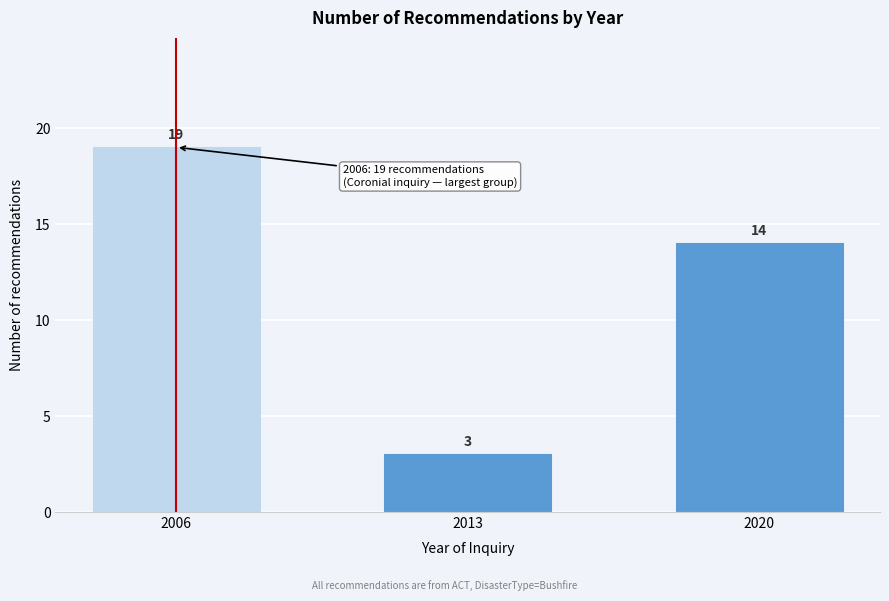

Reading left to right, what are all the values shown in this chart?

19	3	14